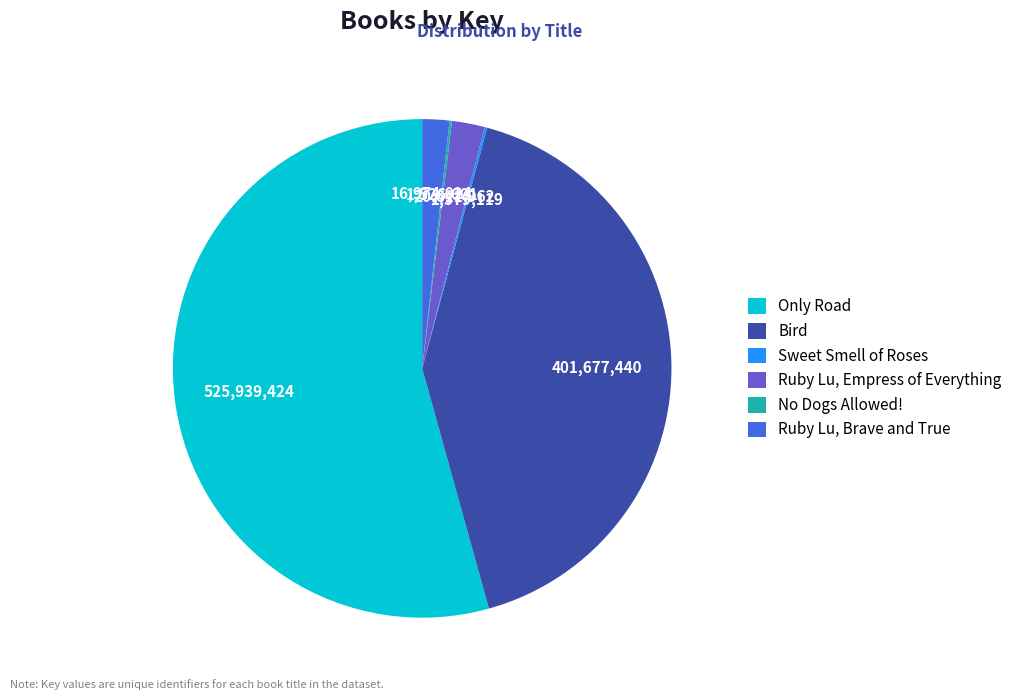

Combined, do Ruby Lu, Brave and True and Bird account for over 50%?

No